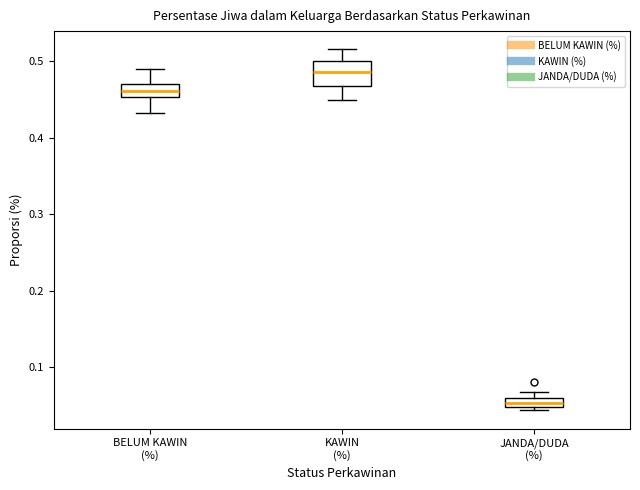

Comparing the boxes themselves (not the whiskers), which one is the tallest?

KAWIN (%)